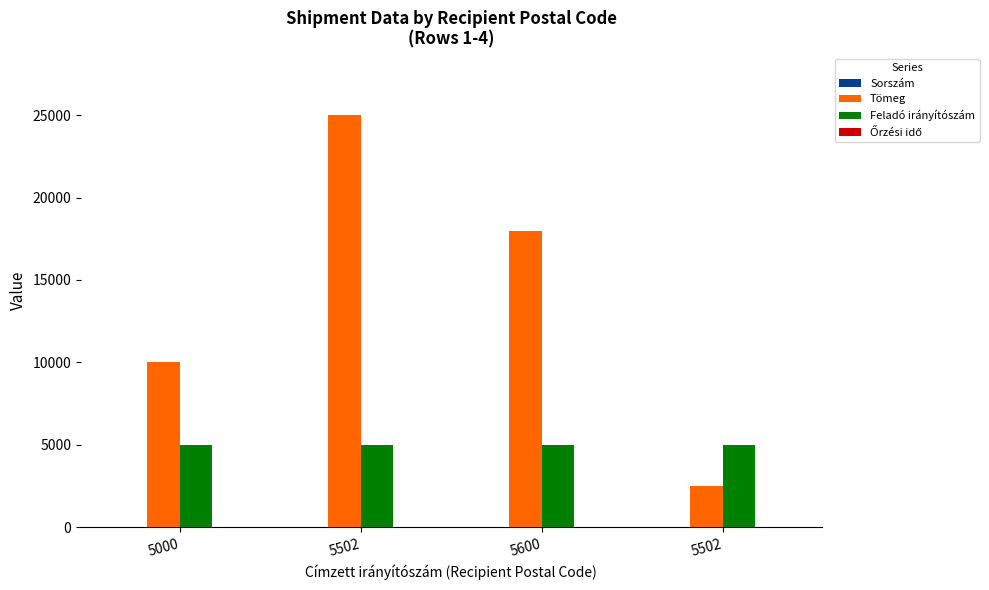

Between 5600 and 5502, which series saw the biggest shift?

Tömeg